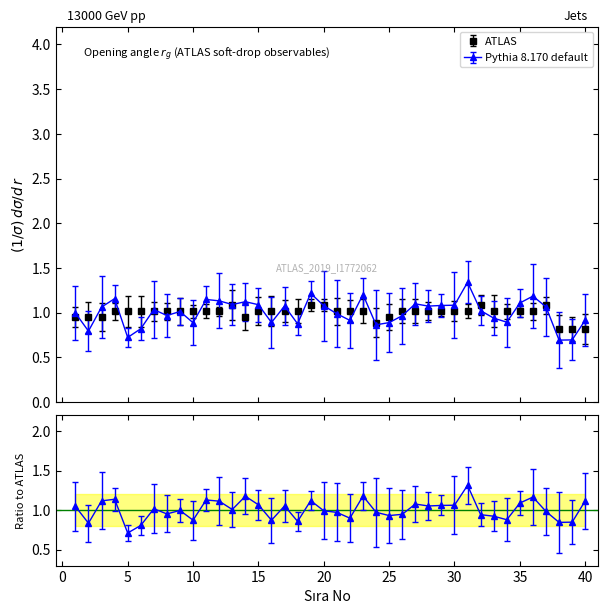

Does the chart display data point markers on the line(s)?

Yes